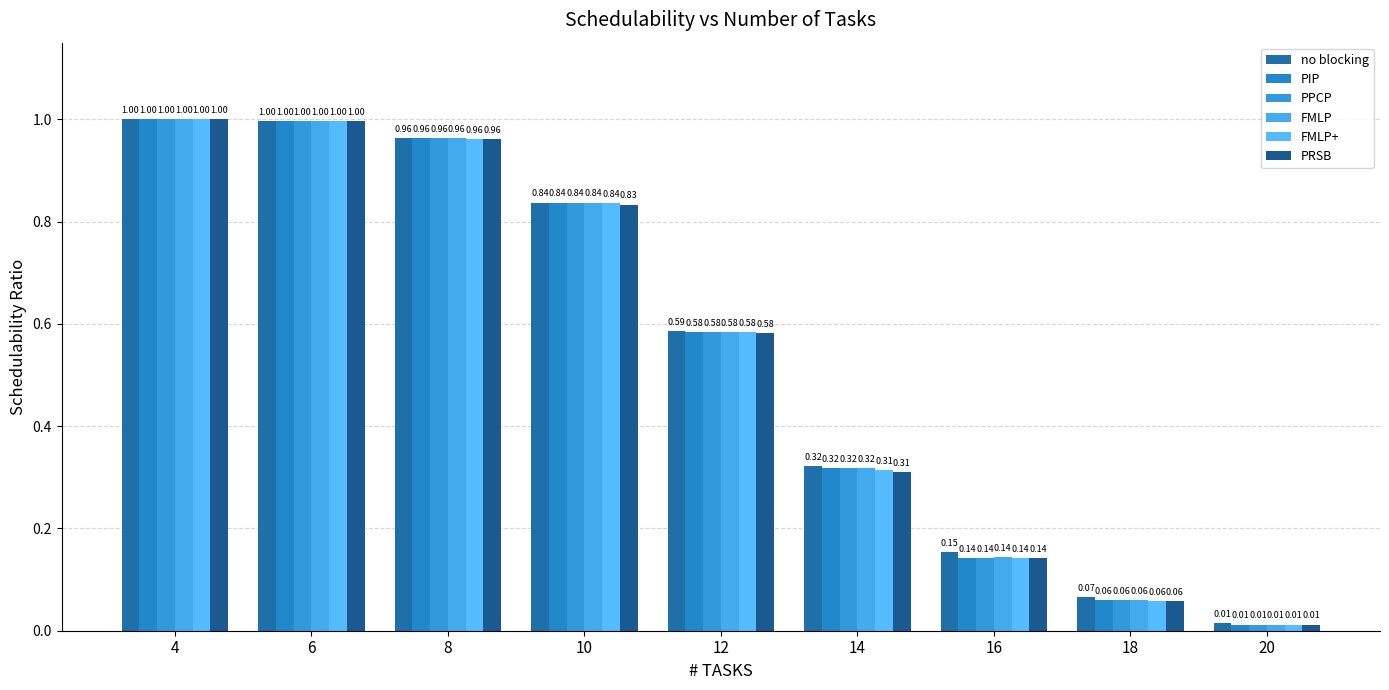

The PRSB series shows 1.8 at 6. True or false?

False